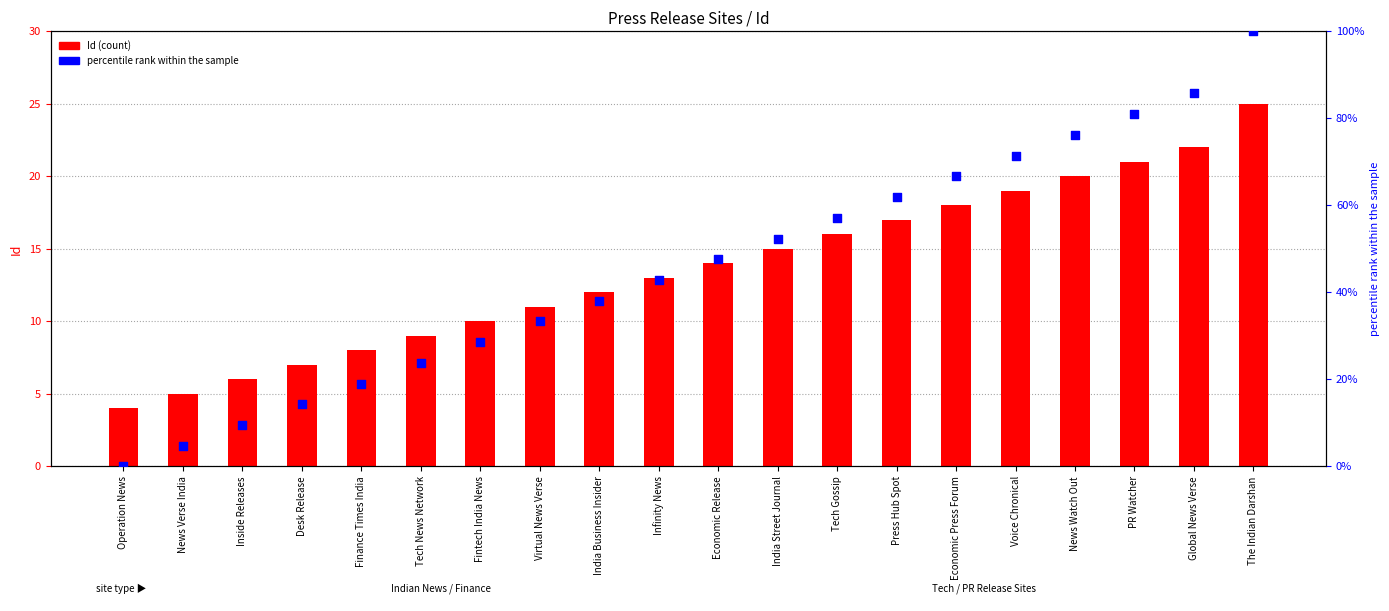

What are all the series names shown in the legend?

Id (count), percentile rank within the sample